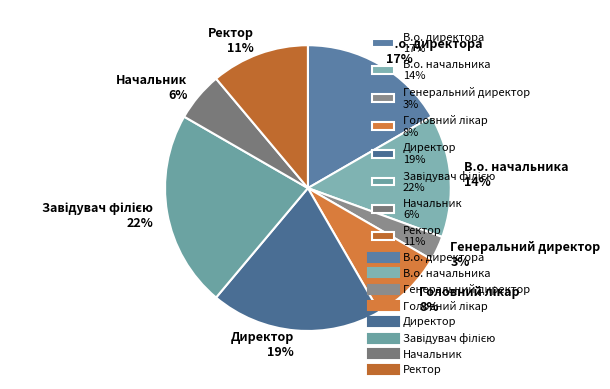

Which has a higher value, Директор 19% or Генеральний директор 3%?

Директор 19%